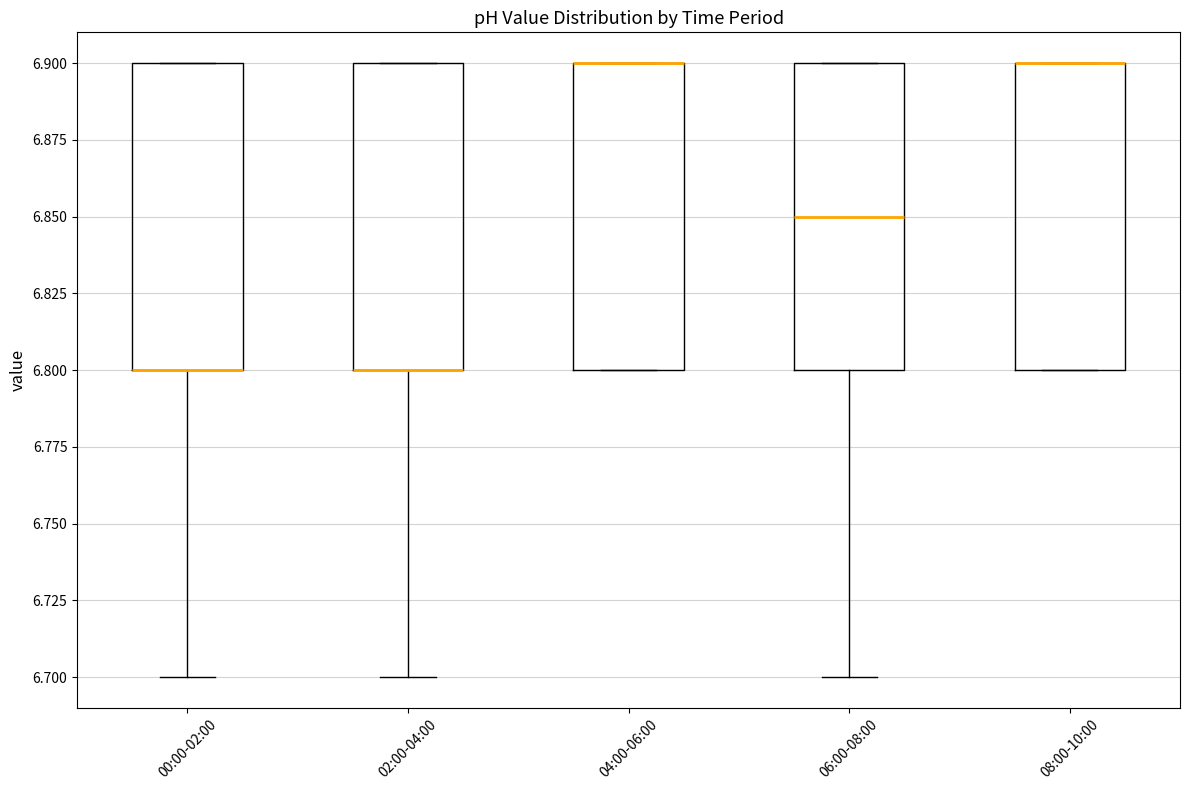

Reading left to right, read every box against the y-axis: the position of its median line, the range the box covers, and the ends of its whiskers. The values are not printed on the chart, so give them approximately, as read against the axis.

00:00-02:00: median 6.80 (drawn on the box's lower edge), box 6.80 to 6.90, whiskers 6.70 to 6.90
02:00-04:00: median 6.80 (drawn on the box's lower edge), box 6.80 to 6.90, whiskers 6.70 to 6.90
04:00-06:00: median 6.90 (drawn on the box's upper edge), box 6.80 to 6.90, whiskers 6.80 to 6.90
06:00-08:00: median 6.85, box 6.80 to 6.90, whiskers 6.70 to 6.90
08:00-10:00: median 6.90 (drawn on the box's upper edge), box 6.80 to 6.90, whiskers 6.80 to 6.90